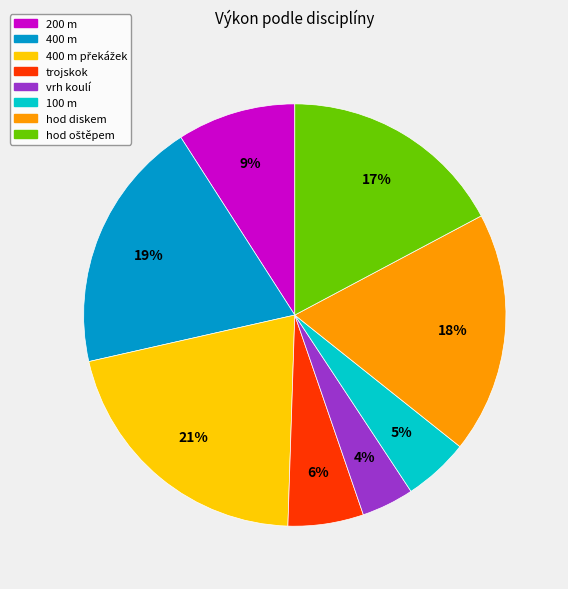

Does vrh koulí account for over 50% of the chart?

No